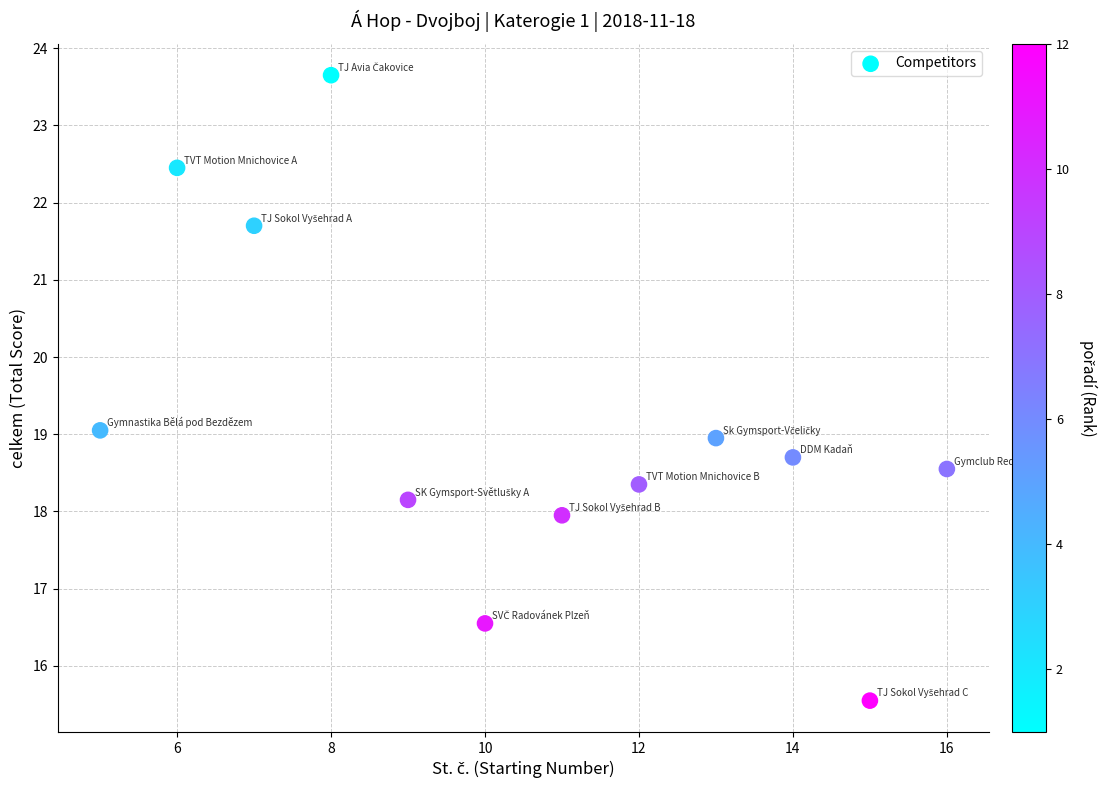

What is the average X value?

10.5